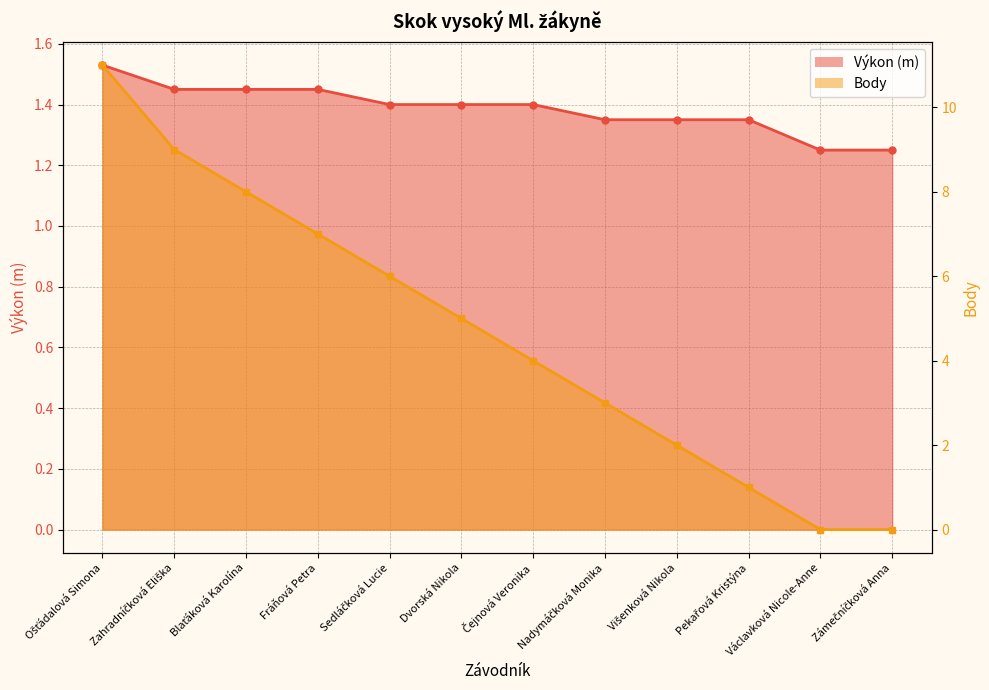

Between Sedláčková Lucie and Višenková Nikola, which series saw the biggest shift?

Body